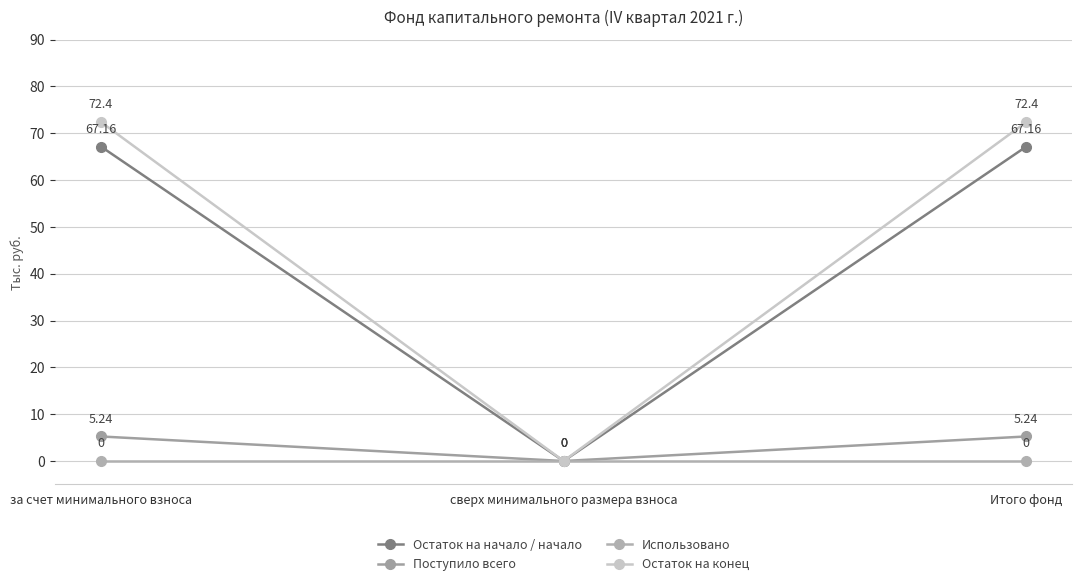

Reading right to left, extract all data points from this chart.

Остаток на начало / начало: Итого фонд=67.2	сверх минимального размера взноса=0.0	за счет минимального взноса=67.2
Поступило всего: Итого фонд=5.2	сверх минимального размера взноса=0.0	за счет минимального взноса=5.2
Использовано: Итого фонд=0.0	сверх минимального размера взноса=0.0	за счет минимального взноса=0.0
Остаток на конец: Итого фонд=72.4	сверх минимального размера взноса=0.0	за счет минимального взноса=72.4